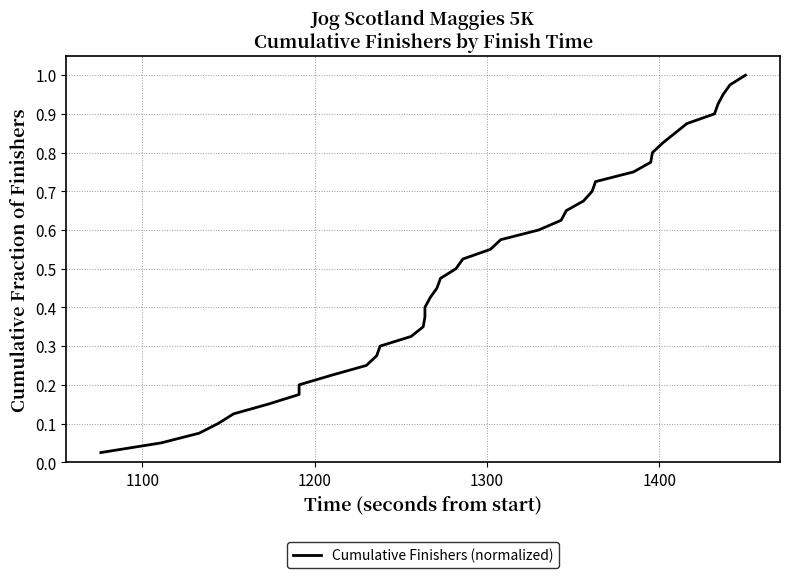

Is it true that the value at 23 is 0.9?

False